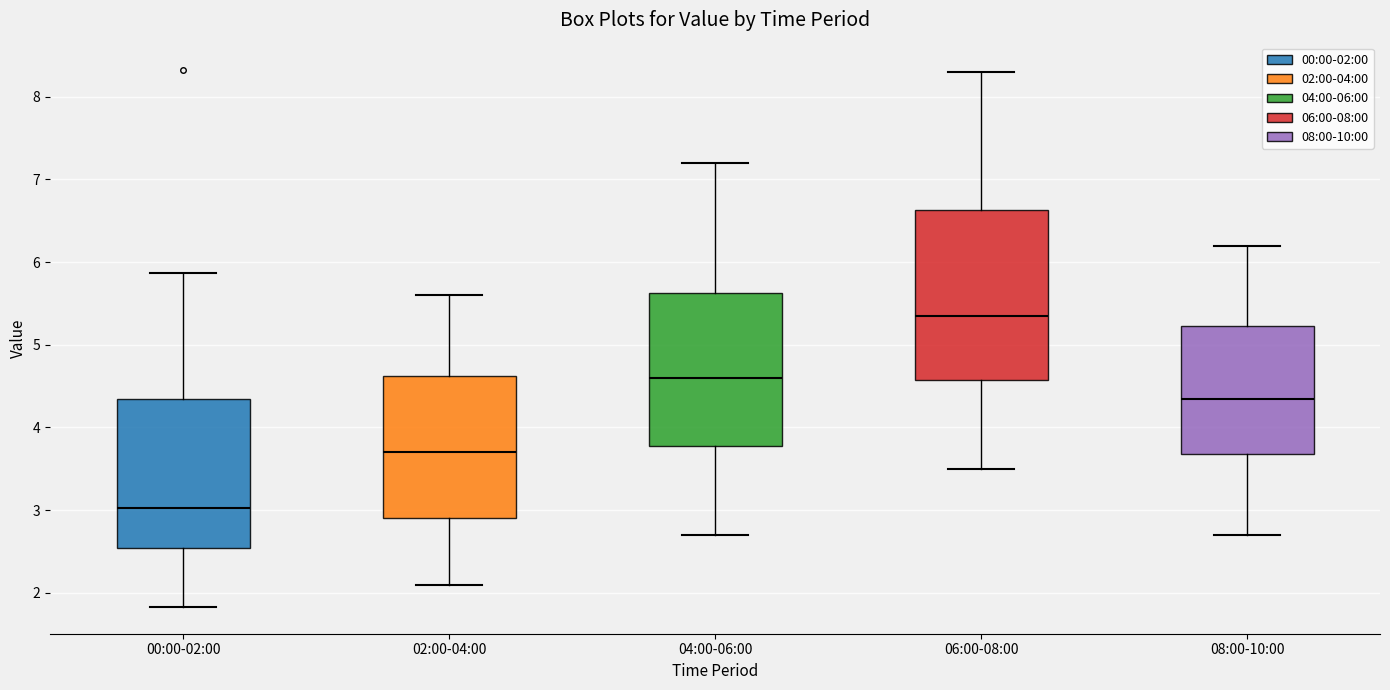

Where does the upper whisker of the box for 06:00-08:00 end on the y-axis? The values are not printed on the chart, so give them approximately, as read against the axis.

8.3